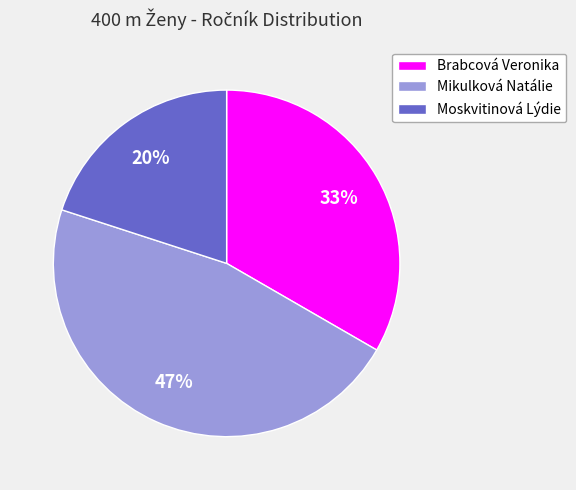

Which slice is the smallest?

Moskvitinová Lýdie